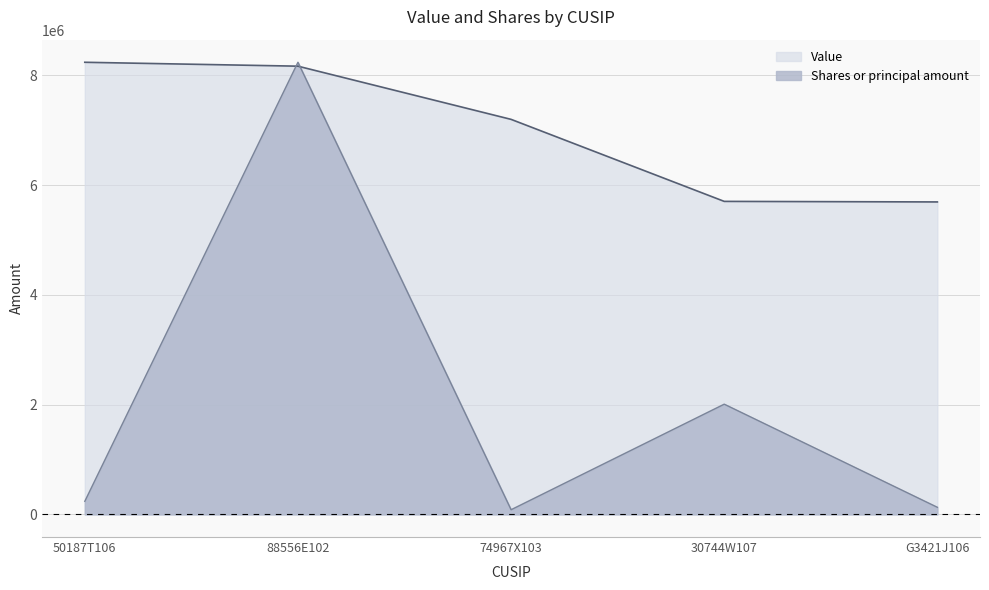

Reading left to right, extract all data points from this chart.

Value: 50187T106=8236000.0	88556E102=8165000.0	74967X103=7196000.0	30744W107=5702000.0	G3421J106=5692000.0
Shares or principal amount: 50187T106=238997.8	88556E102=8236000.0	74967X103=85490.6	30744W107=2008244.1	G3421J106=129658.2